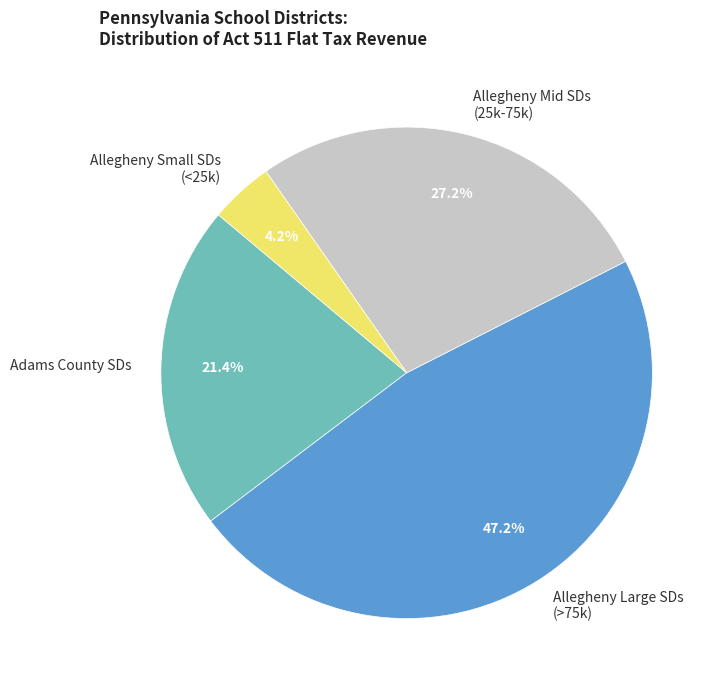

Does any single category account for the majority?

No